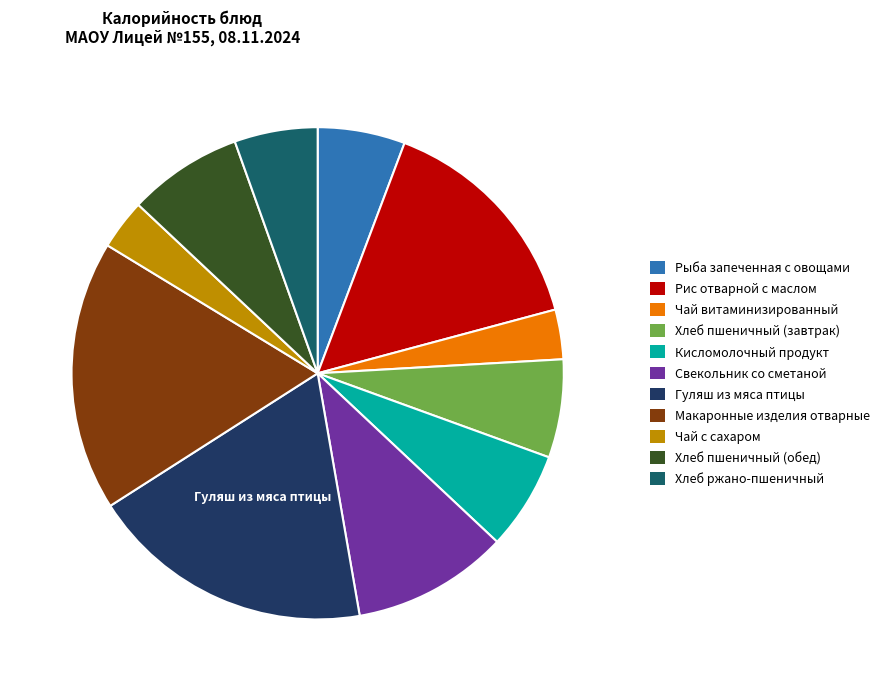

Is there a majority slice in this chart?

No